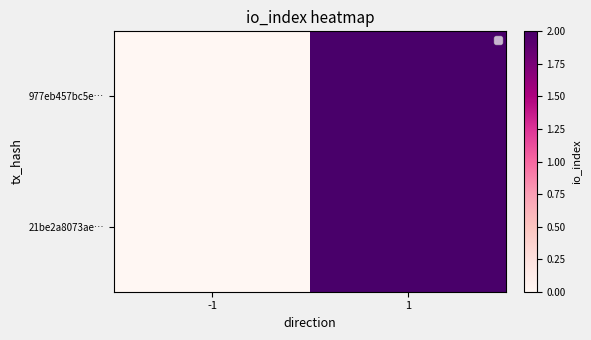

Reading left to right, what are all the values shown in this chart?

977eb457bc5e…: -1=0	1=2
21be2a8073ae…: -1=0	1=2